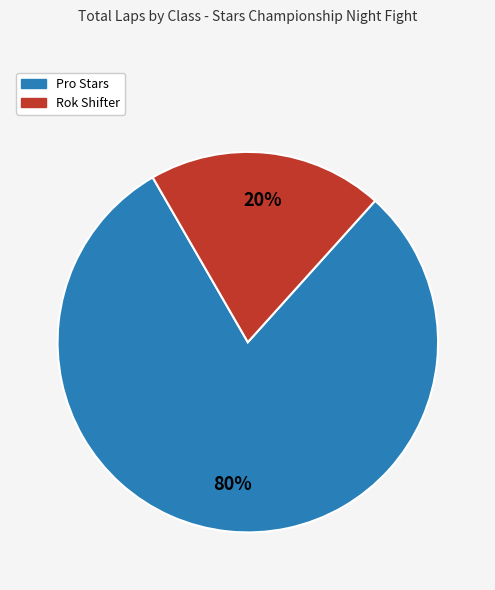

Is it true that Pro Stars is 70% of the pie?

False